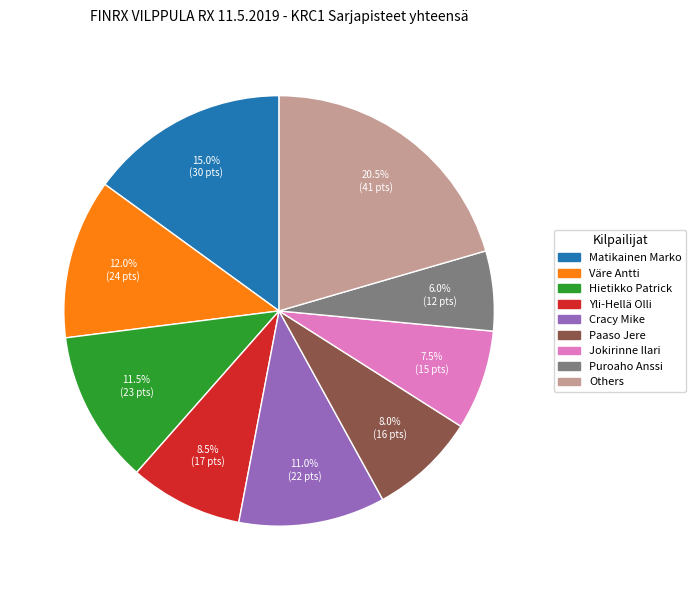

To the nearest percent, what is the average slice percentage?

11%